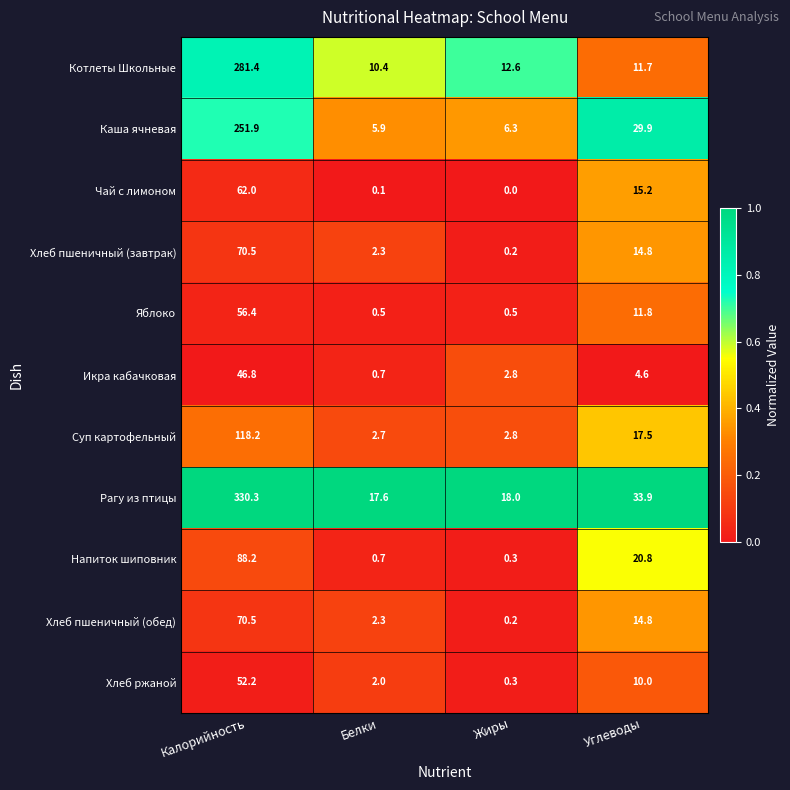

Which label corresponds to the smallest value in the chart?

Жиры